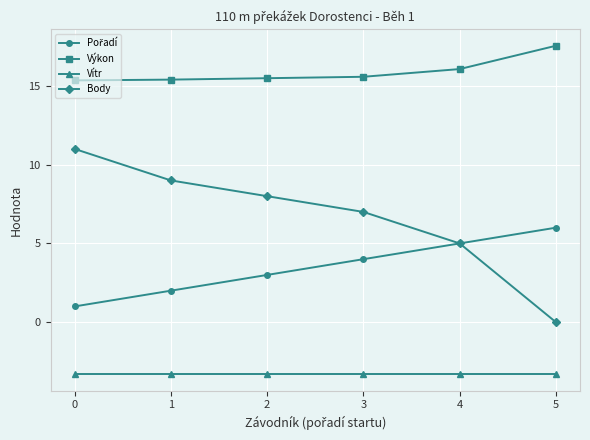

True or false: Vítr has more than 2 points higher than both neighbors.

False